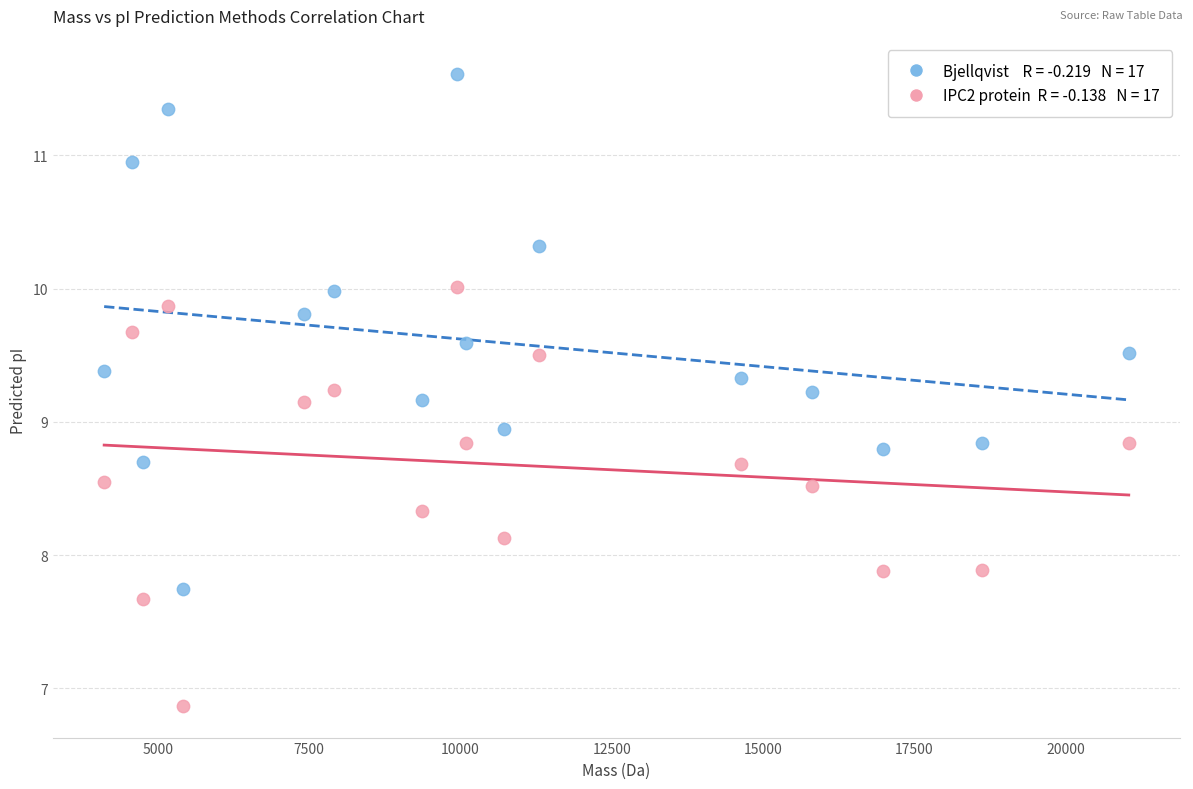

Across all series, what Y value is closest to 9?

8.9